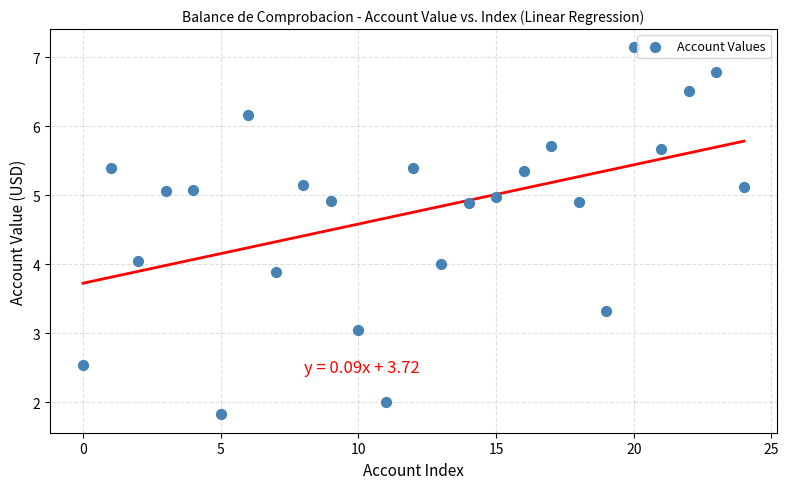

What is the range of Y values (max minus min)?

5.3